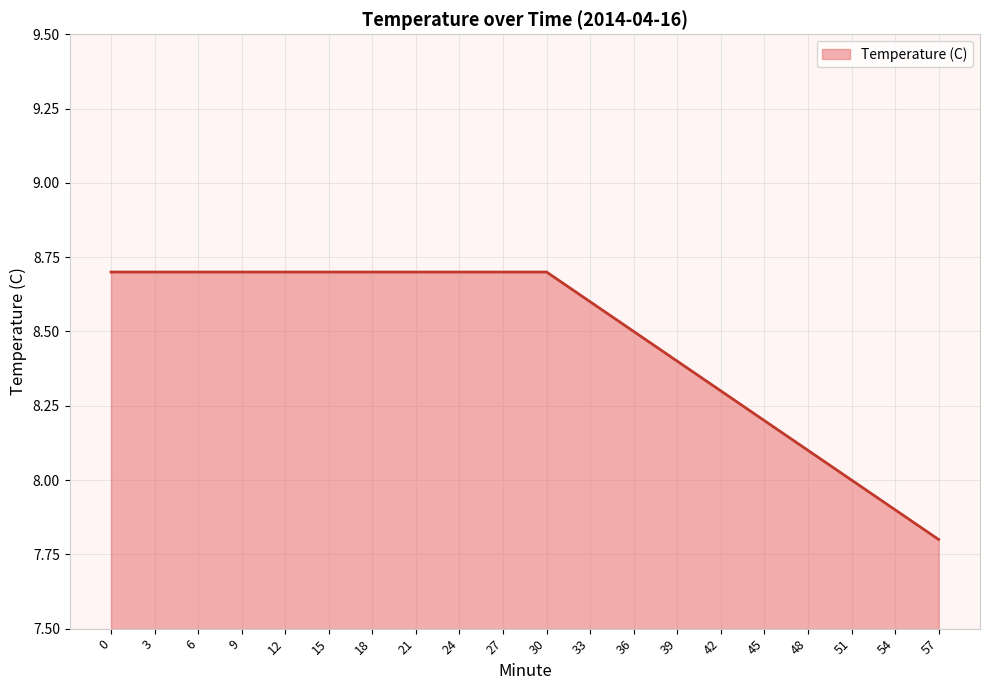

What is the change in value from 0 to 33?

-0.1